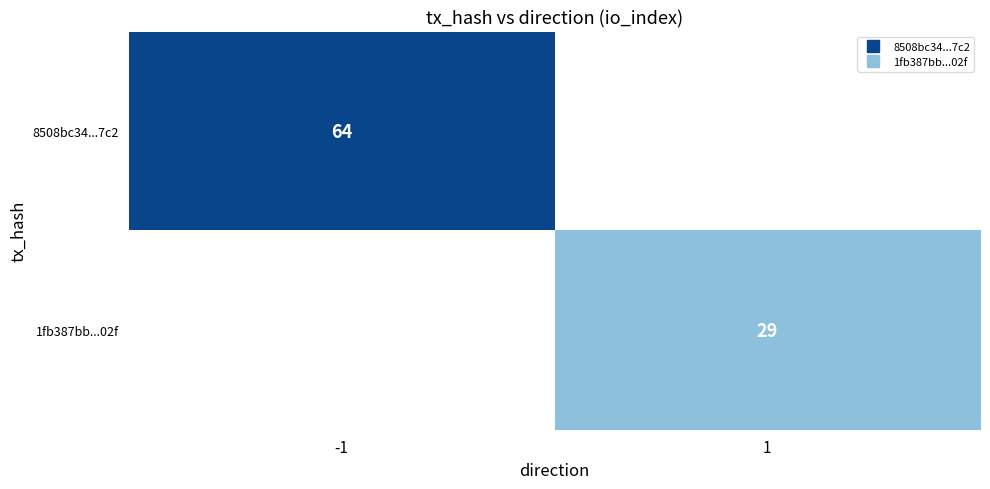

The value of 8508bc34...7c2 at -1 is 64.0. True or false?

True